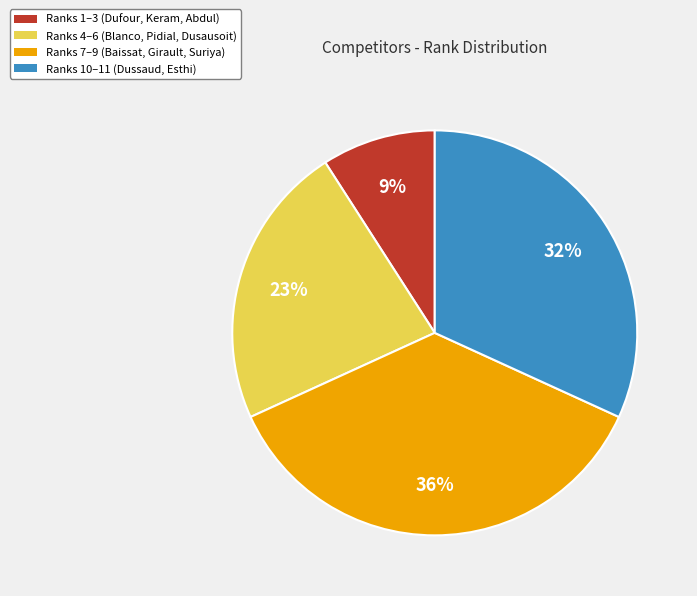

Is there any slice that represents more than half of the pie?

No